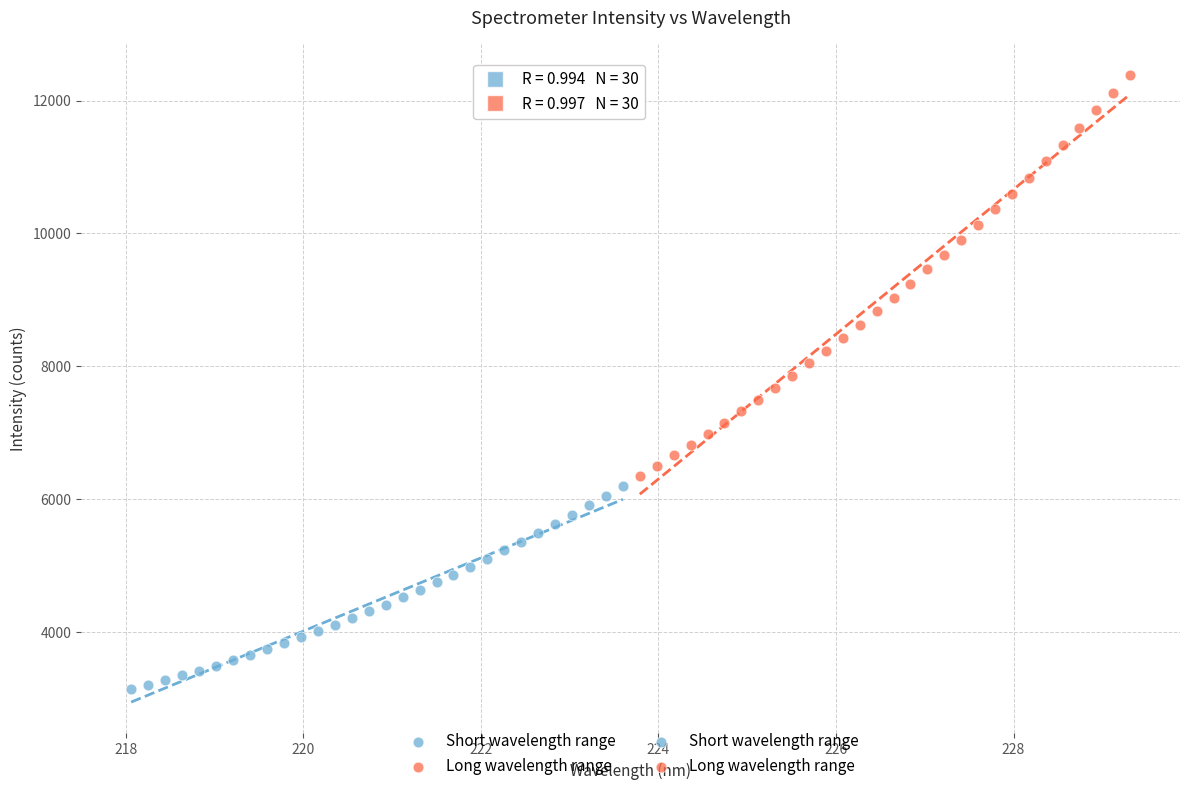

Which series reaches the minimum Y coordinate?

Short wavelength range